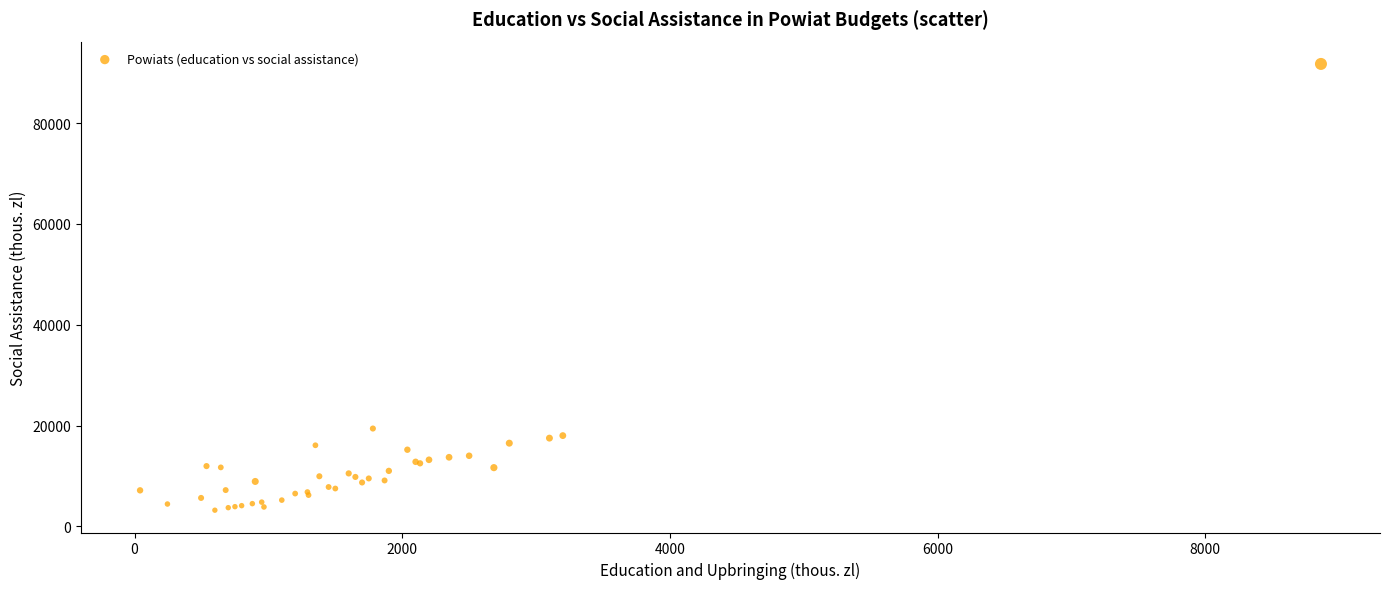

What Y value in the scatter plot is closest to 47476?

19405.2